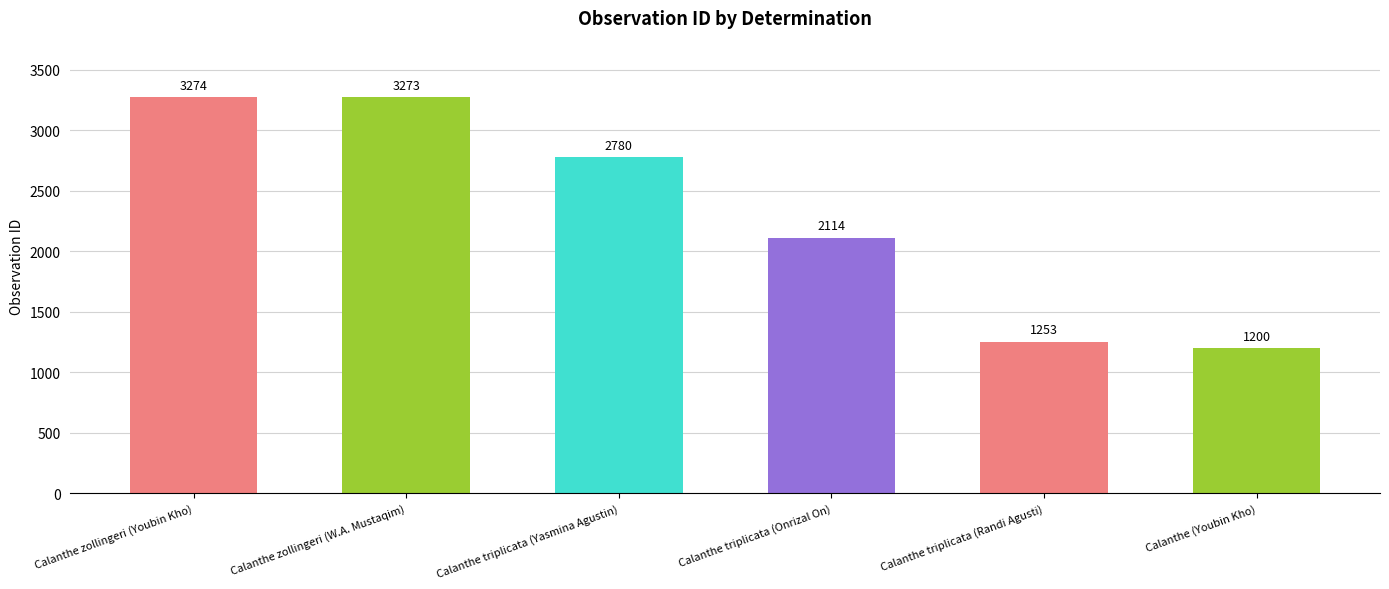

Which category has the lowest value across all series?

Calanthe (Youbin Kho)